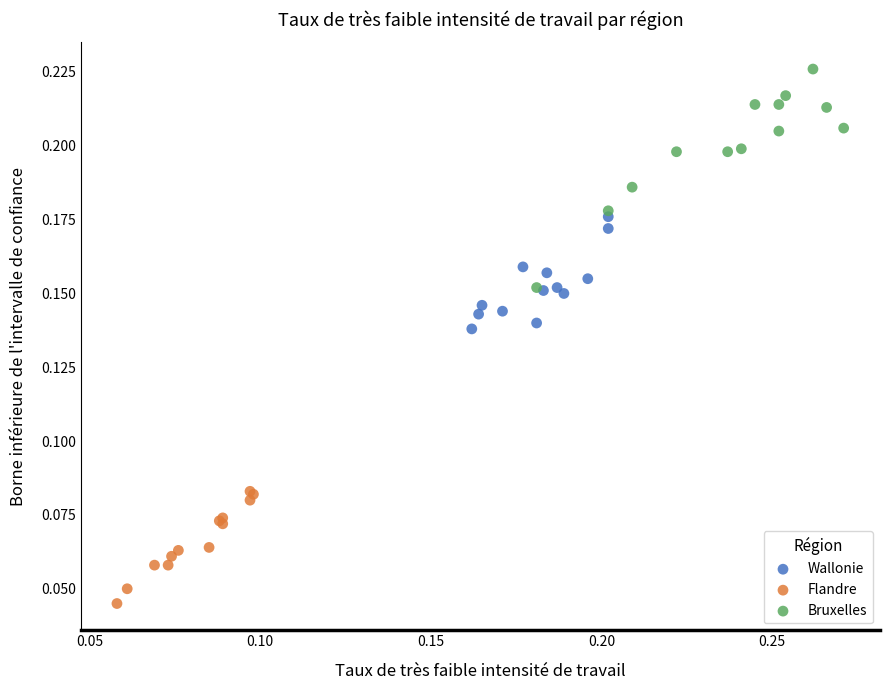

Which series has the widest spread of Y values?

Bruxelles